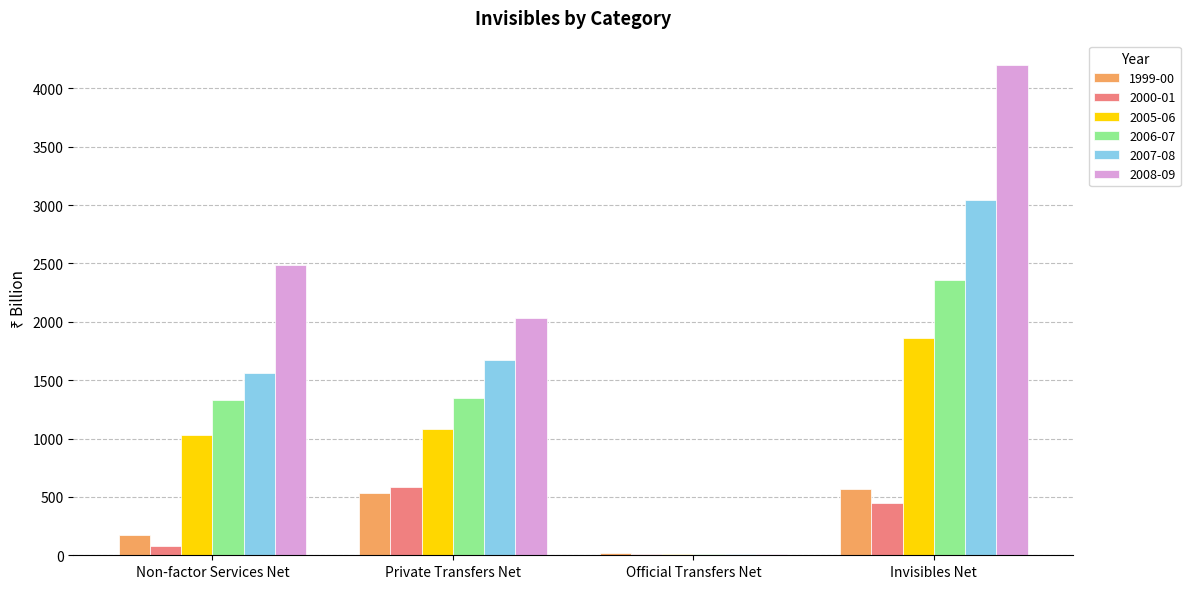

What are all the series names shown in the legend?

1999-00, 2000-01, 2005-06, 2006-07, 2007-08, 2008-09